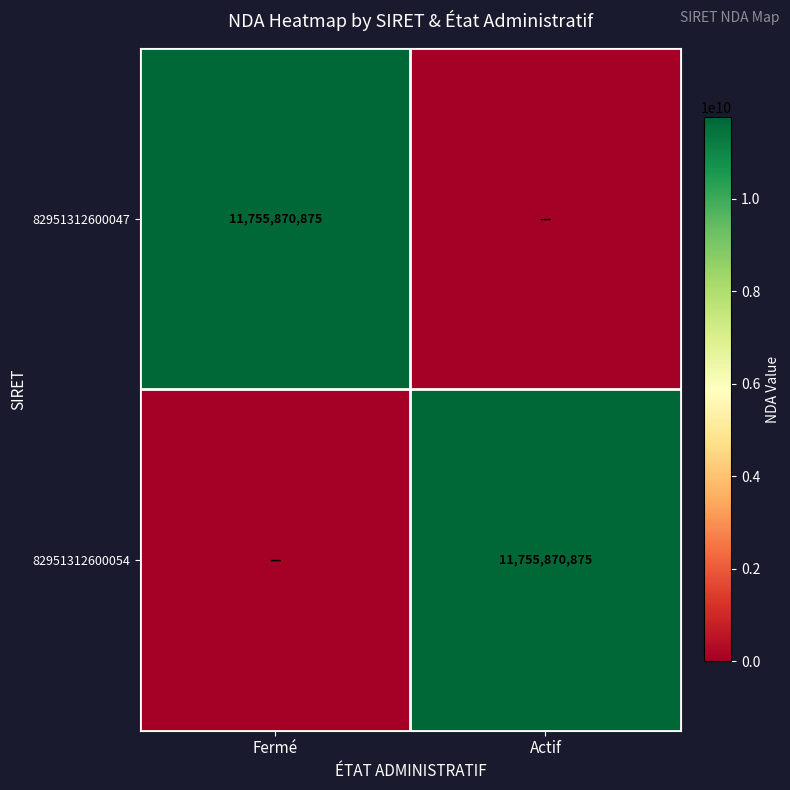

Between Fermé and Actif, which is larger?

Fermé